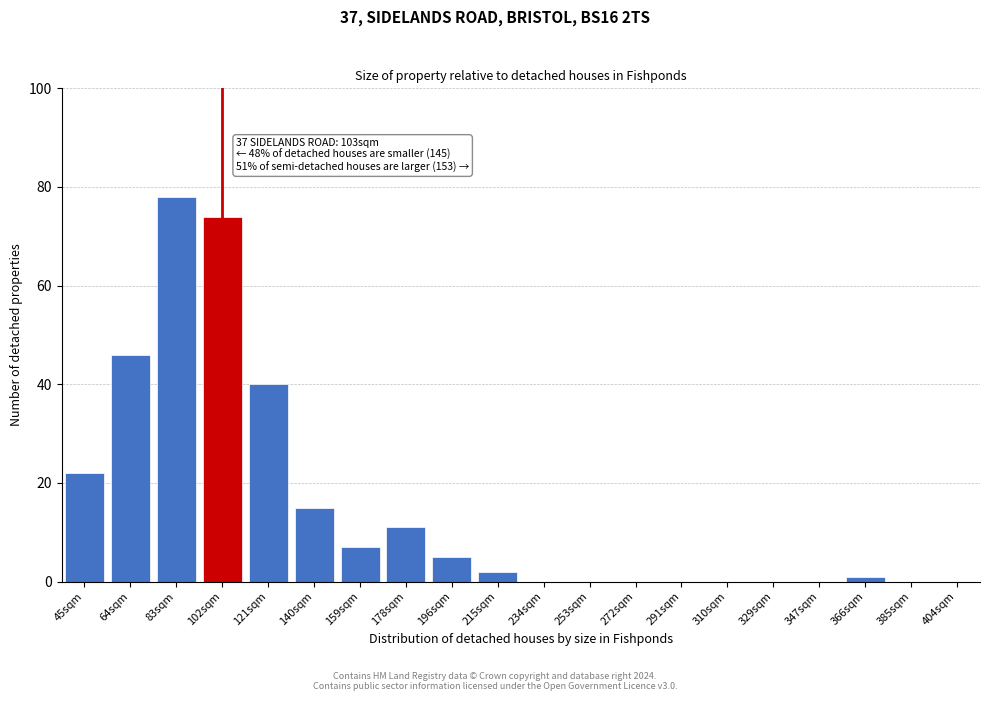

Reading right to left, transcribe all the data shown in this chart.

404sqm=0	385sqm=0	366sqm=1	347sqm=0	329sqm=0	310sqm=0	291sqm=0	272sqm=0	253sqm=0	234sqm=0	215sqm=2	196sqm=5	178sqm=11	159sqm=7	140sqm=15	121sqm=40	102sqm=74	83sqm=78	64sqm=46	45sqm=22